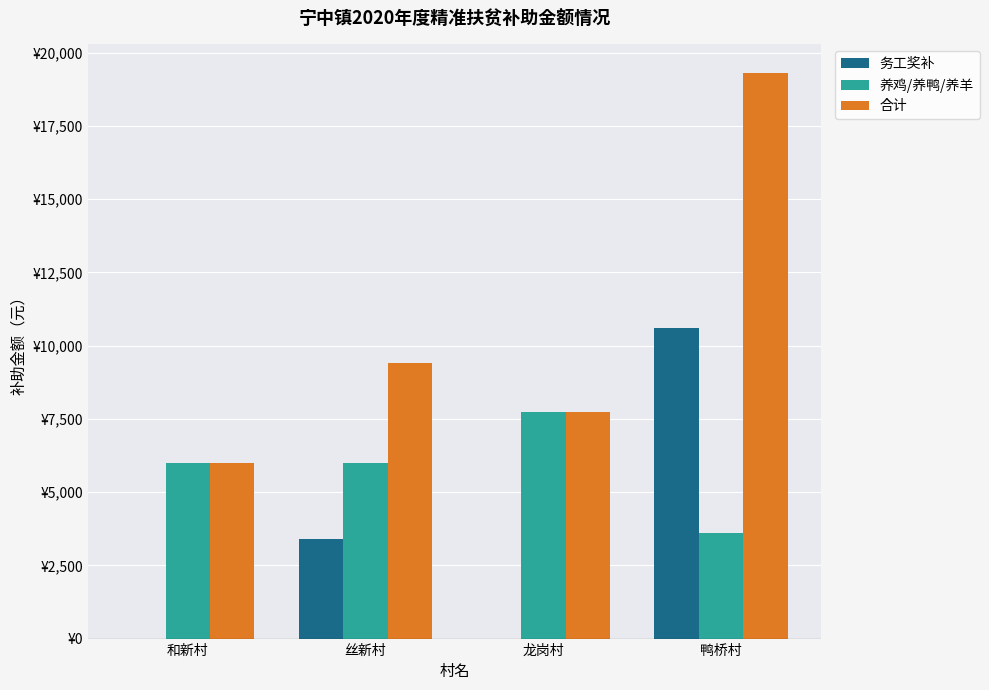

What are all the series names shown in the legend?

务工奖补, 养鸡/养鸭/养羊, 合计